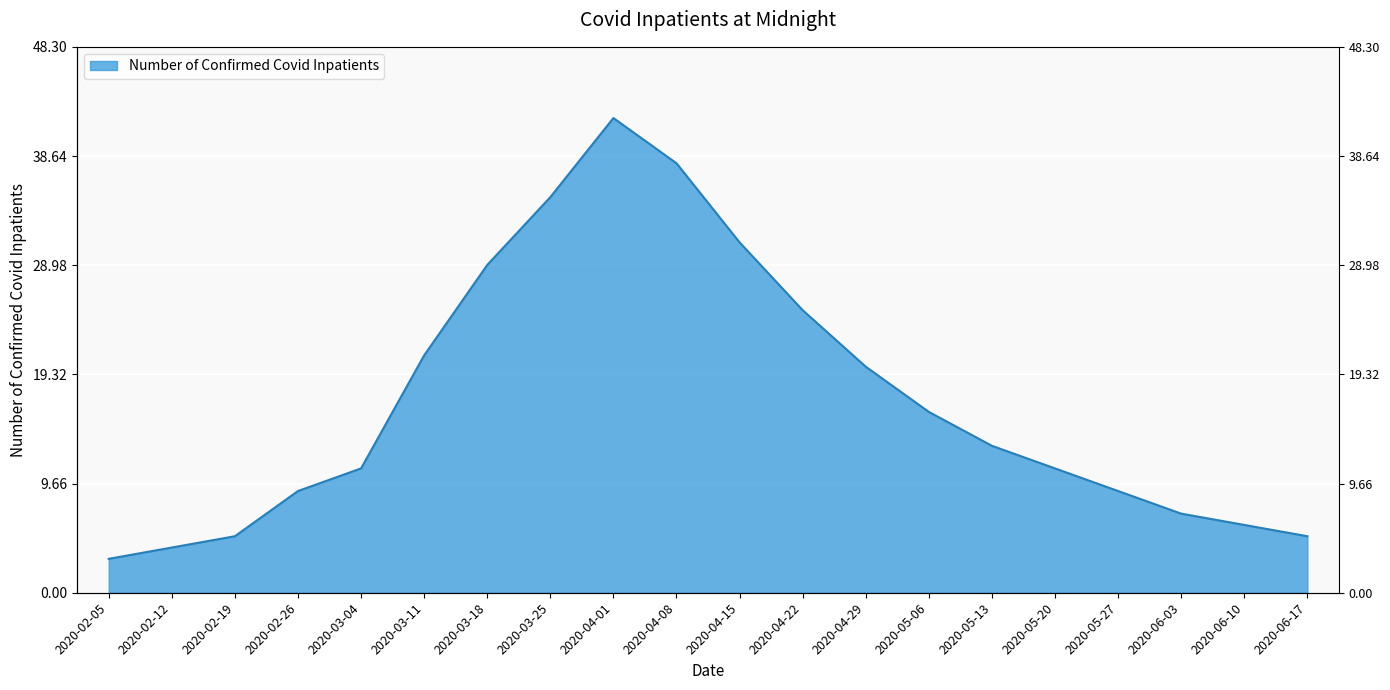

How many lines are shown in the chart?

1